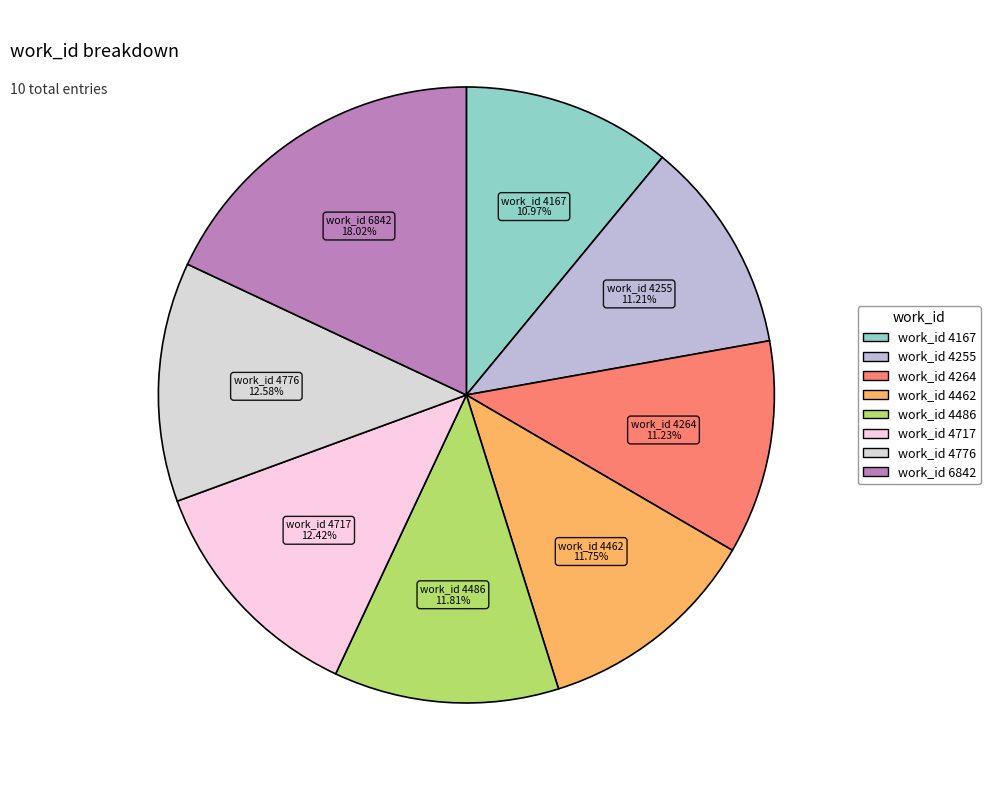

What is the largest slice in the pie chart?

work_id 6842